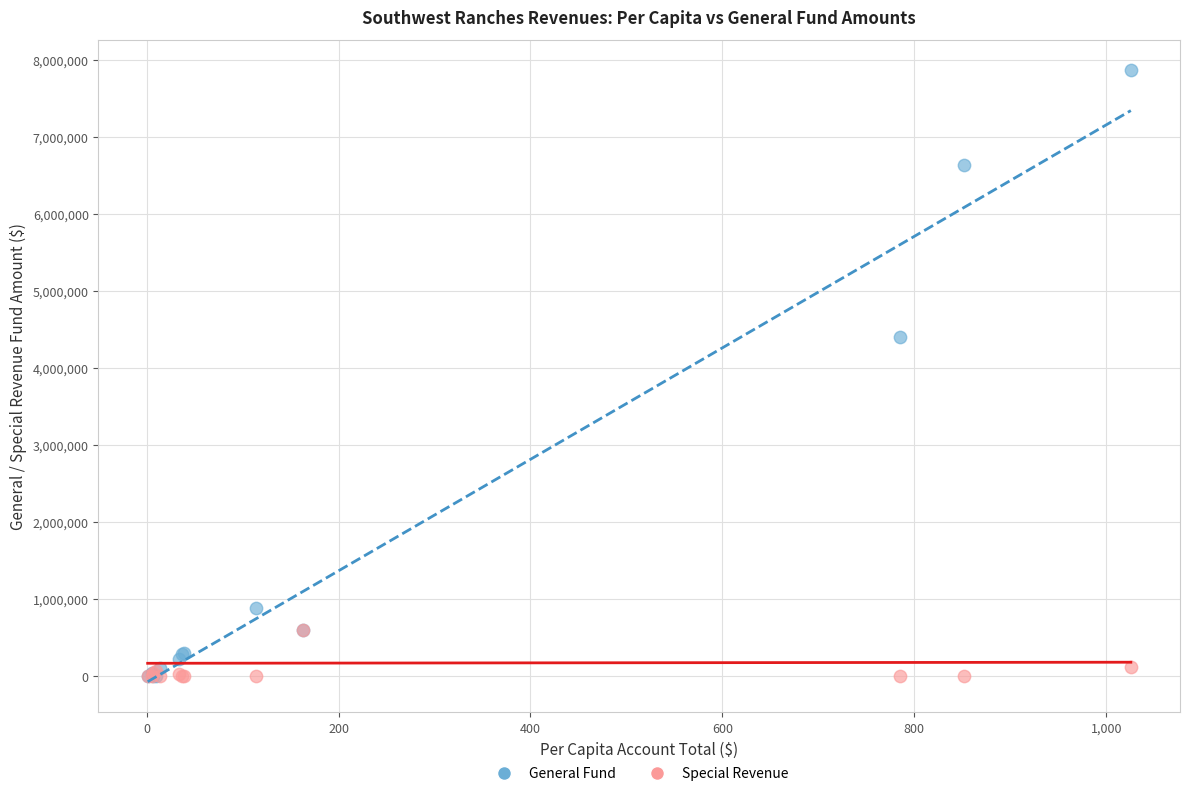

Which series contains the highest Y value?

General Fund